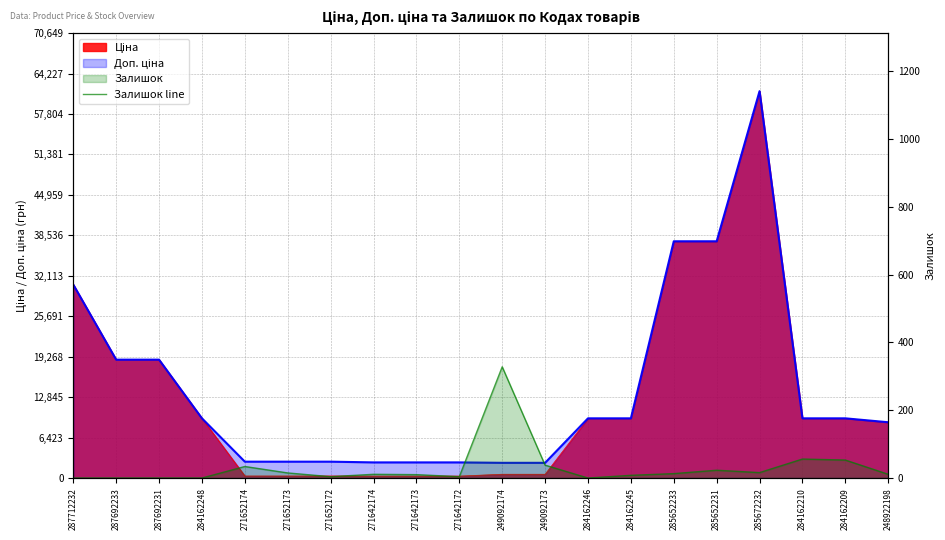

Reading left to right, what are all the values shown in this chart?

287712232=0	287692233=0	287692231=0	284162248=0	271652174=34	271652173=15	271652172=4	271642174=11	271642173=10	271642172=4	249092174=328	249092173=38	284162246=0	284162245=8	285652233=13	285652231=23	285672232=16	284162210=56	284162209=53	248922198=11